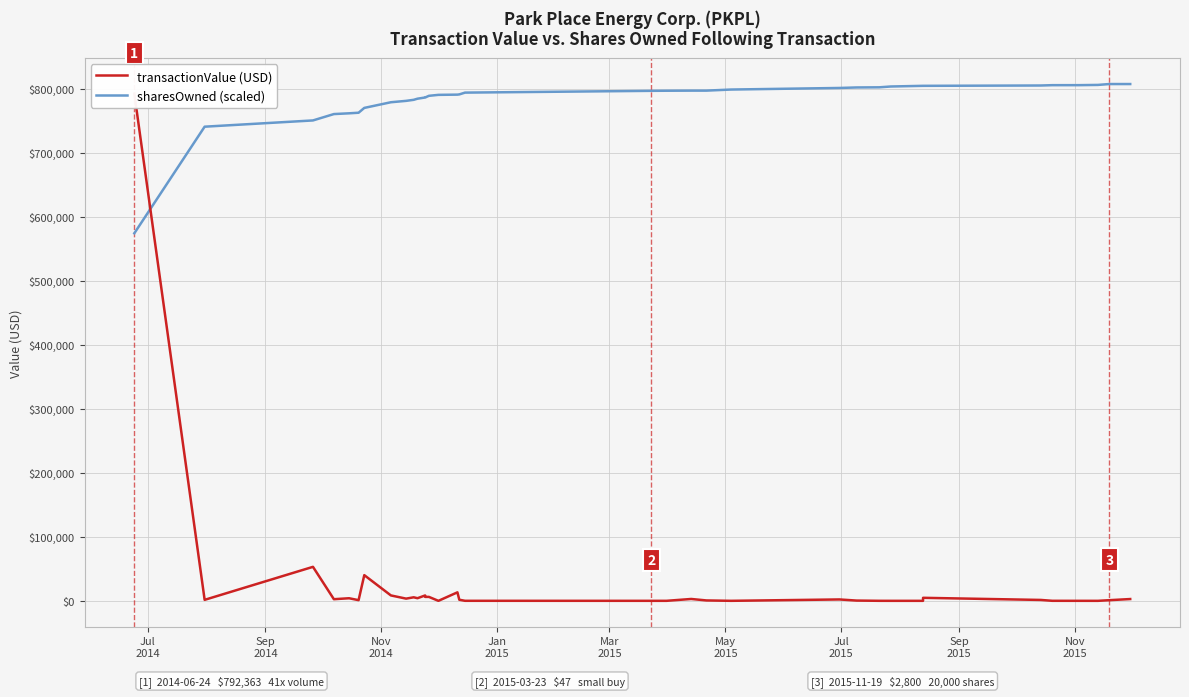

List the series in order of their overall mean, lowest first.

transactionValue (USD), sharesOwned (scaled)